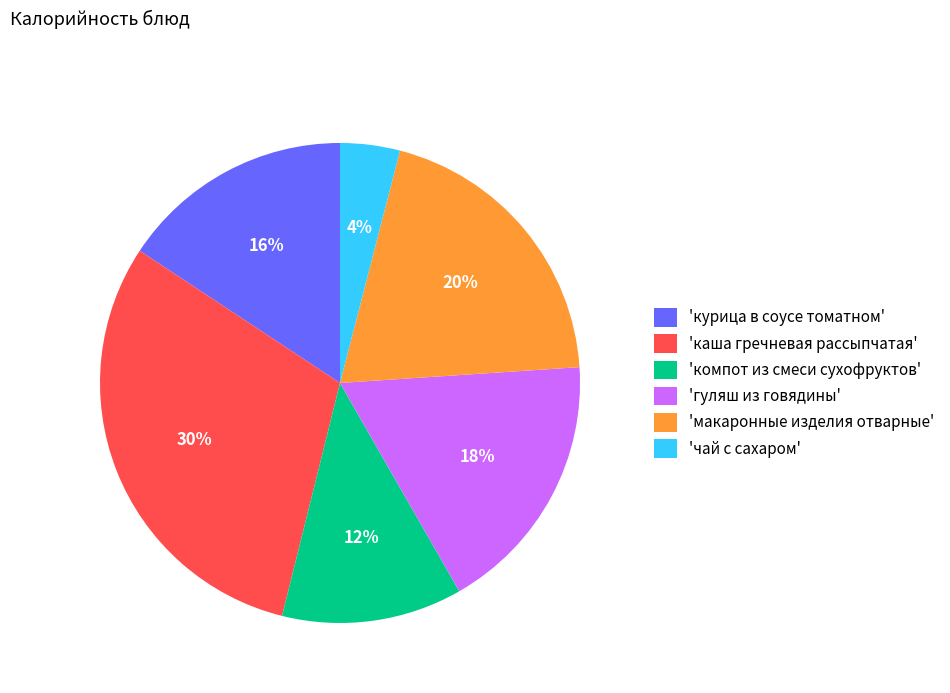

Is there a majority slice in this chart?

No